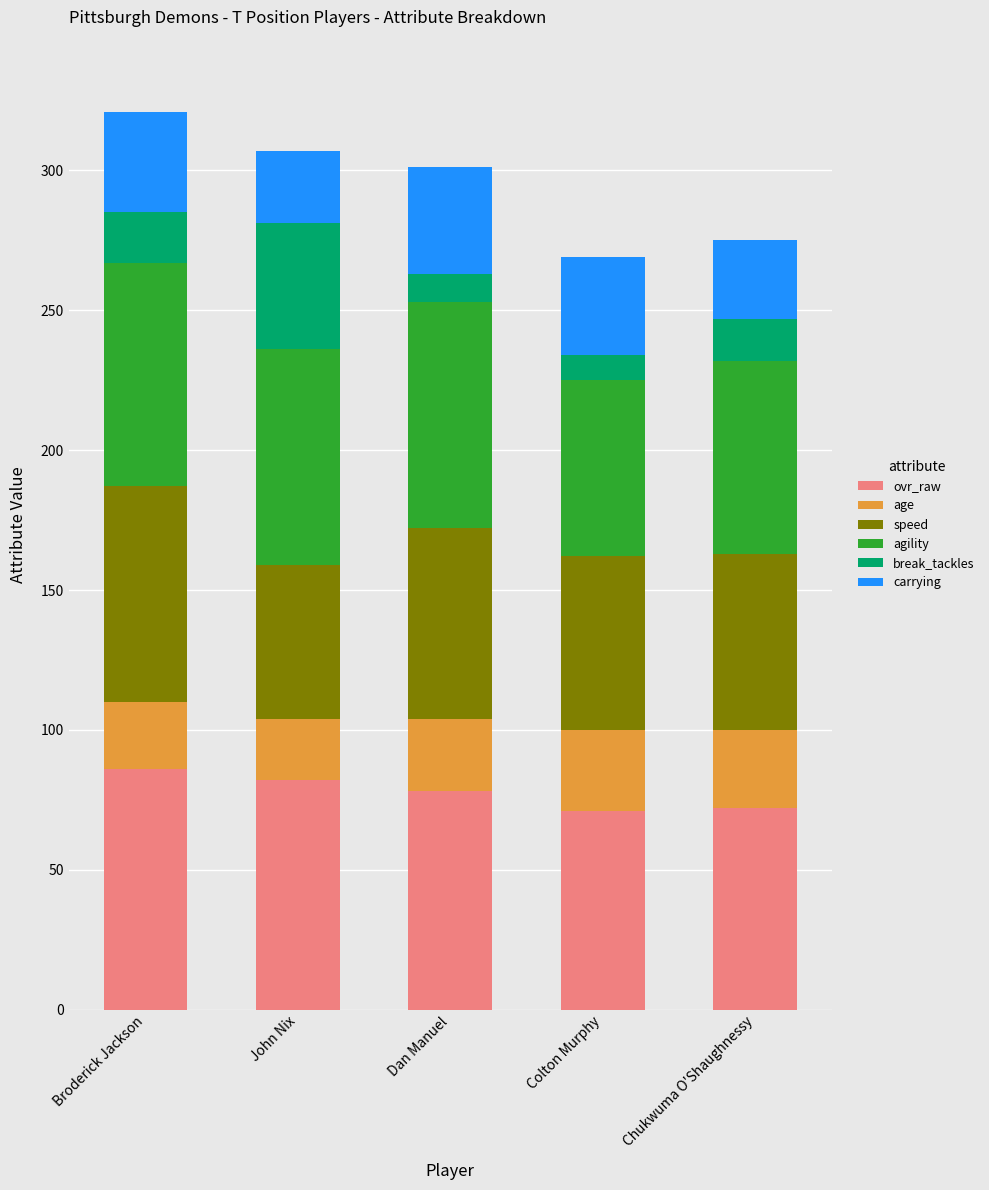

The ovr_raw series shows 78 at Dan Manuel. True or false?

True